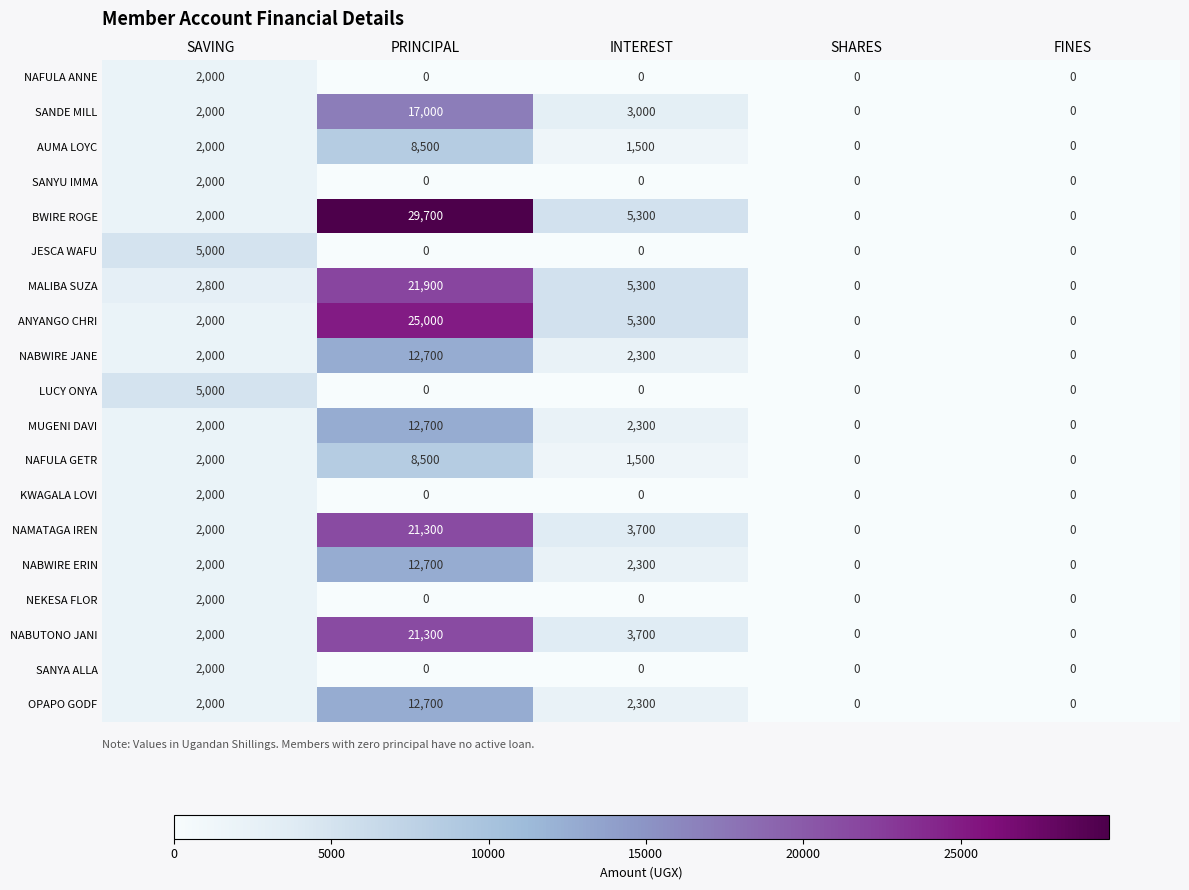

At how many categories does at least one series exceed 14911?

1